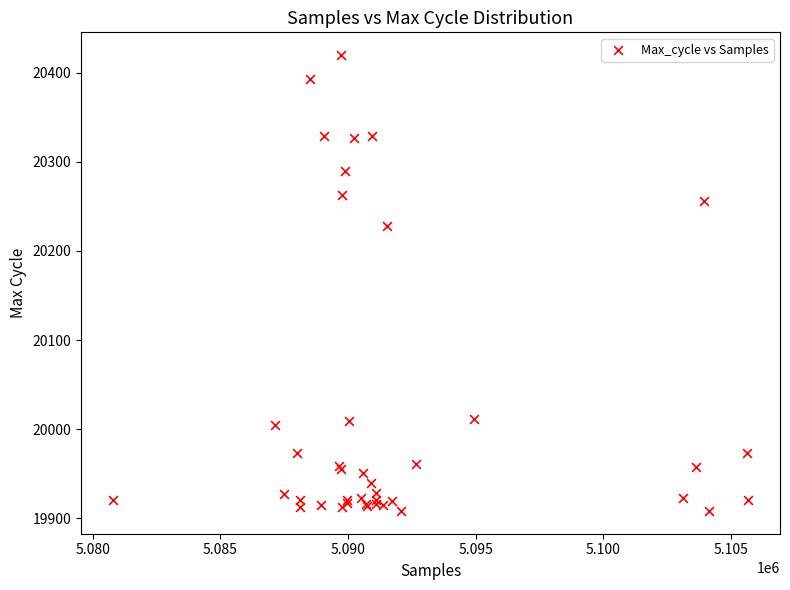

What Y value in the scatter plot is closest to 20164?

20228